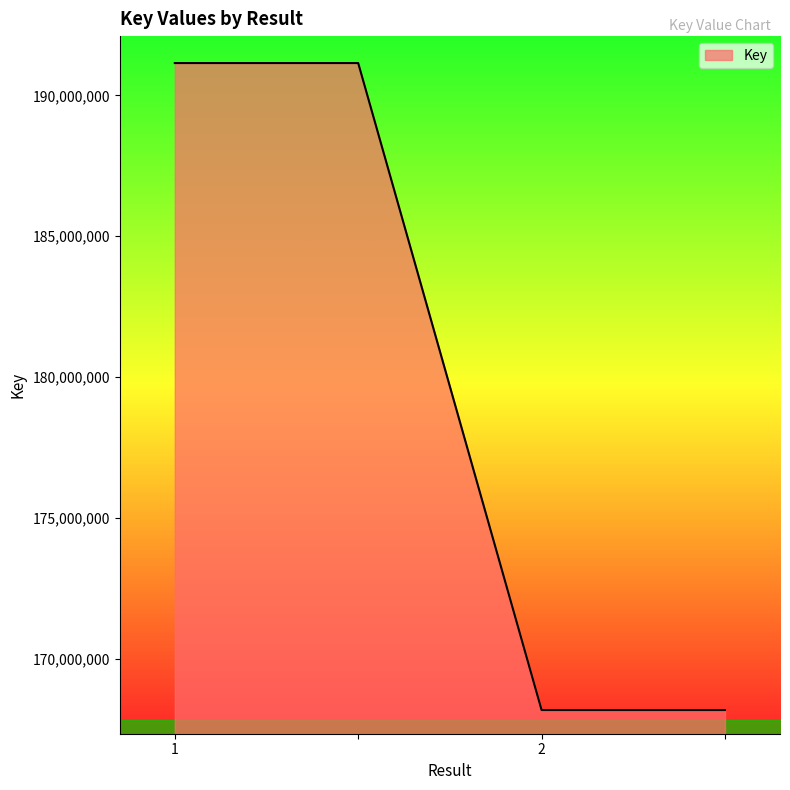

What is the difference between the second highest and minimum values?

22963512